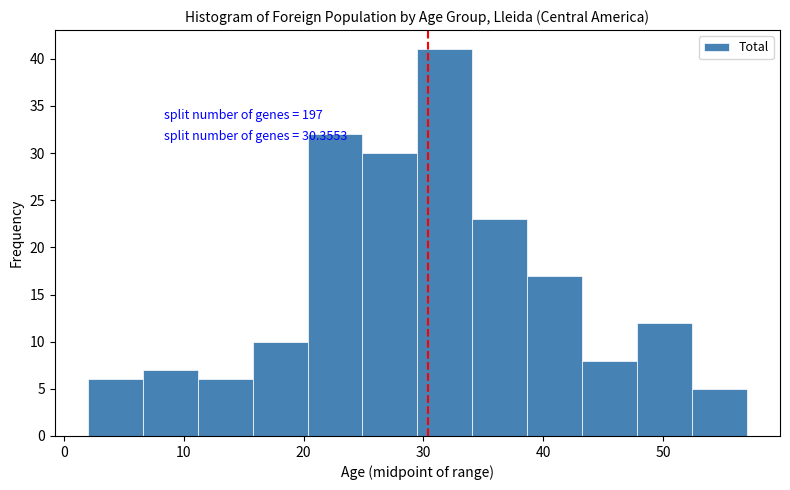

Which range on the x-axis has the tallest bar?

30 to 34